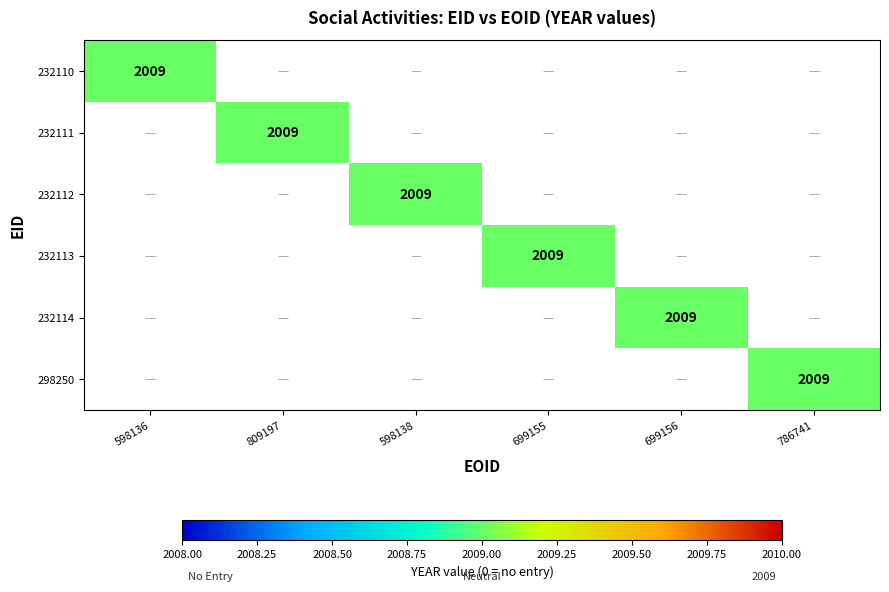

Which series has the widest spread of values?

232110